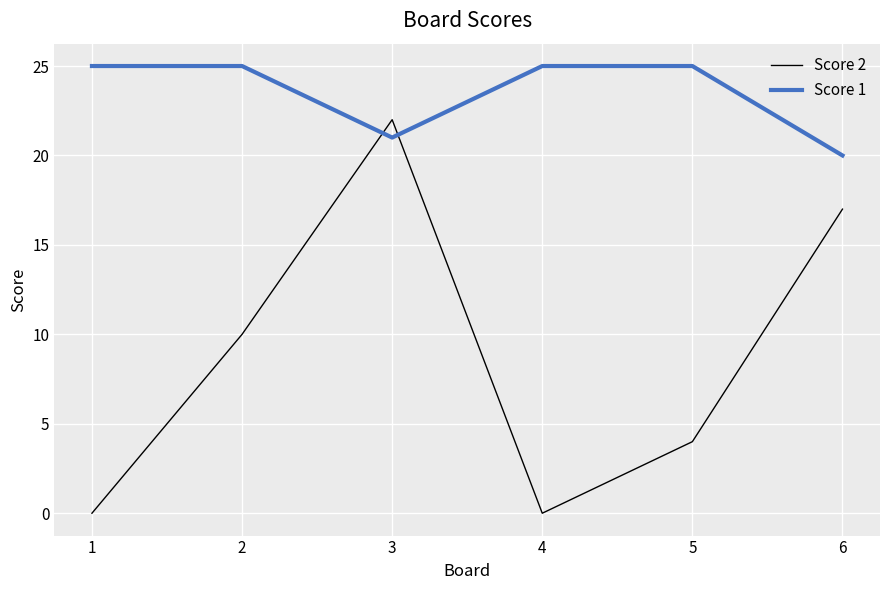

True or false: Score 2 has a value of 16 at 2.

False